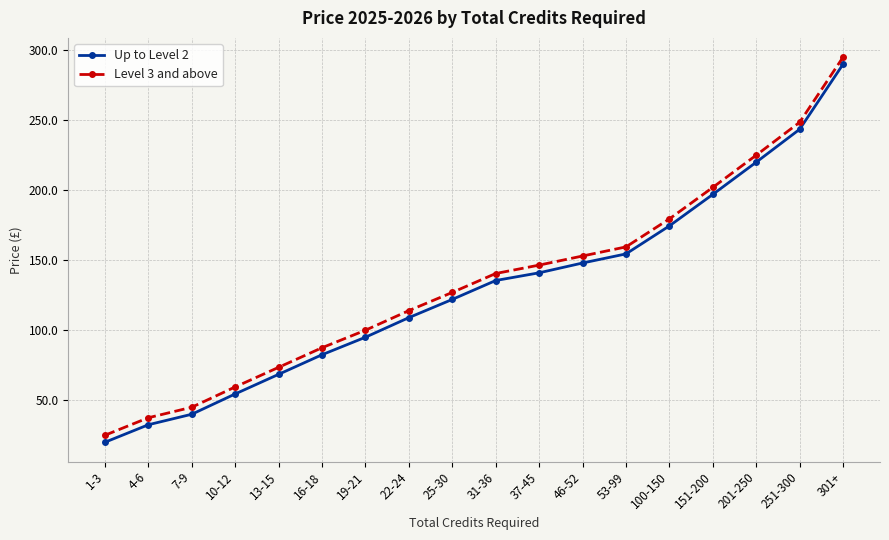

Rank the series at 53-99 from lowest to highest value.

Up to Level 2, Level 3 and above